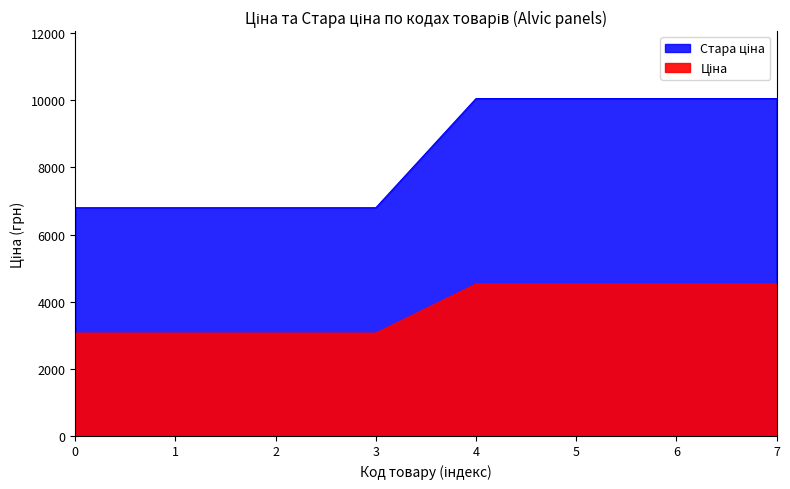

True or false: Стара ціна and Ціна cross at least once.

False